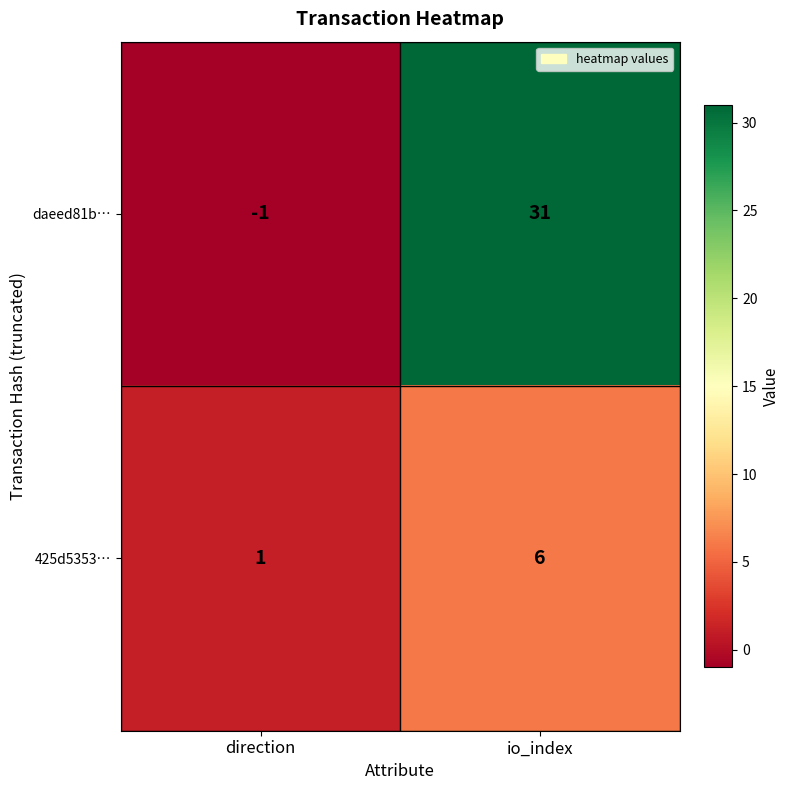

At which label is daeed81b… closest to 15?

direction